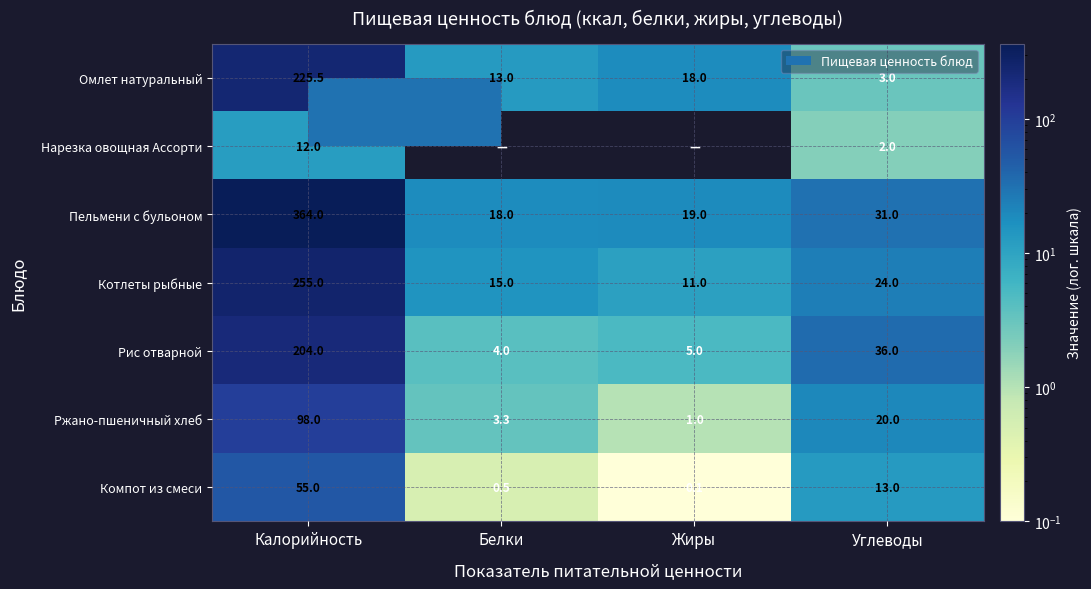

What is the highest value of the Котлеты рыбные series?

255.0